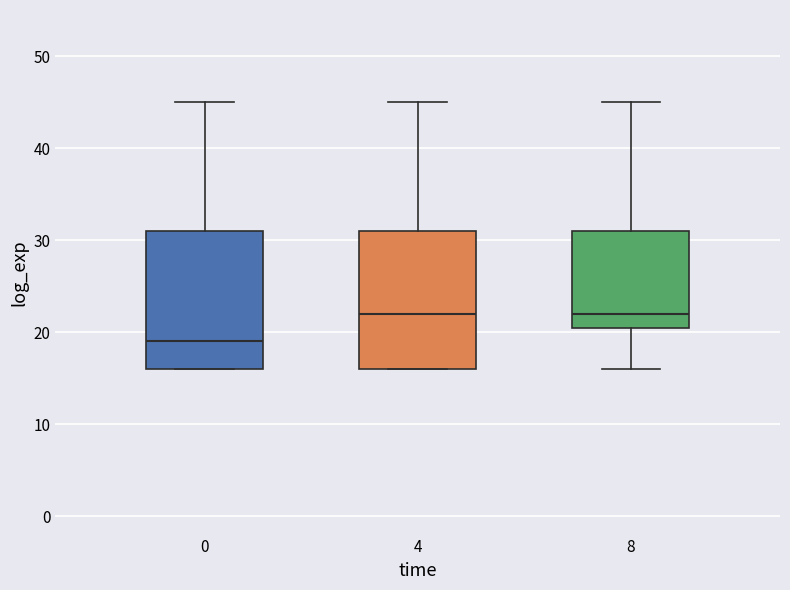

Where does the upper whisker of the box at x = 0 end on the y-axis? The values are not printed on the chart, so give them approximately, as read against the axis.

45